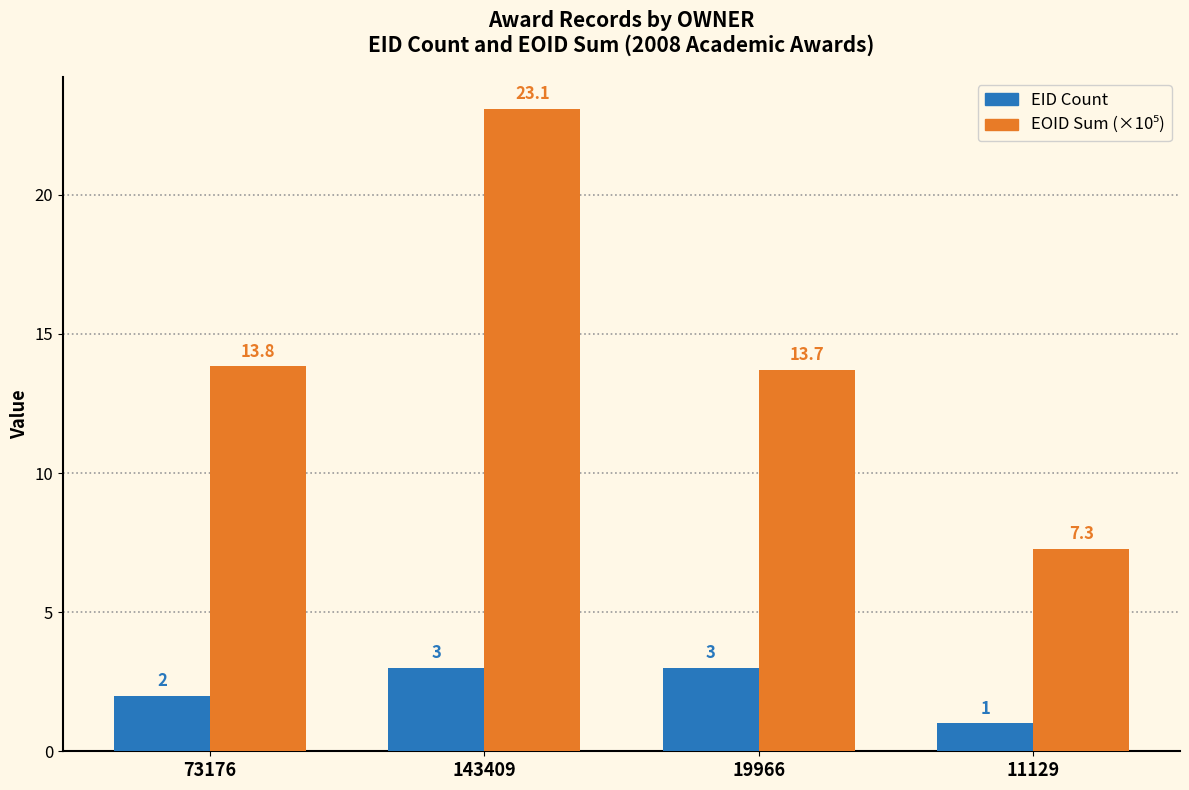

Is it true that EID Count equals 3.2 at 73176?

False